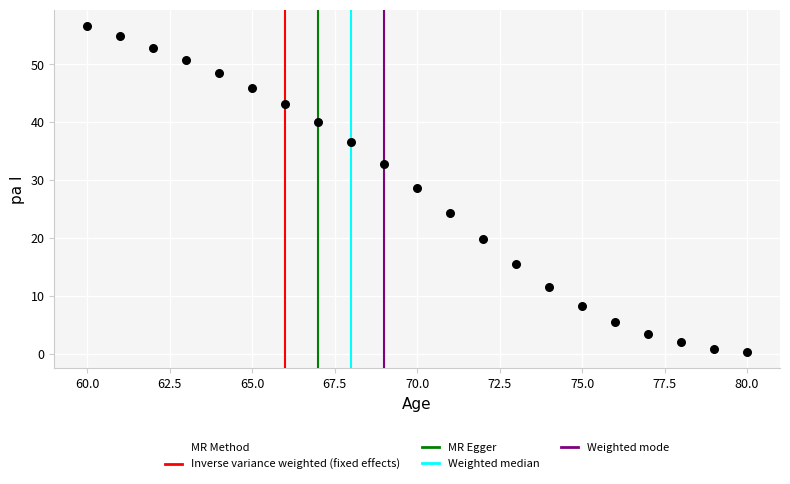

What is the range of X values (max minus min)?

20.0